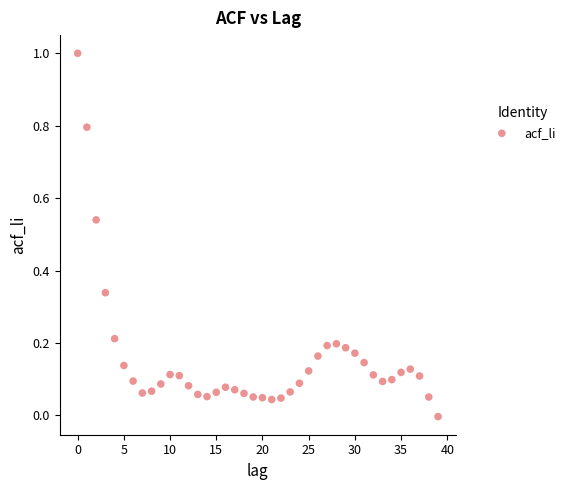

What is the range of Y values (max minus min)?

1.0